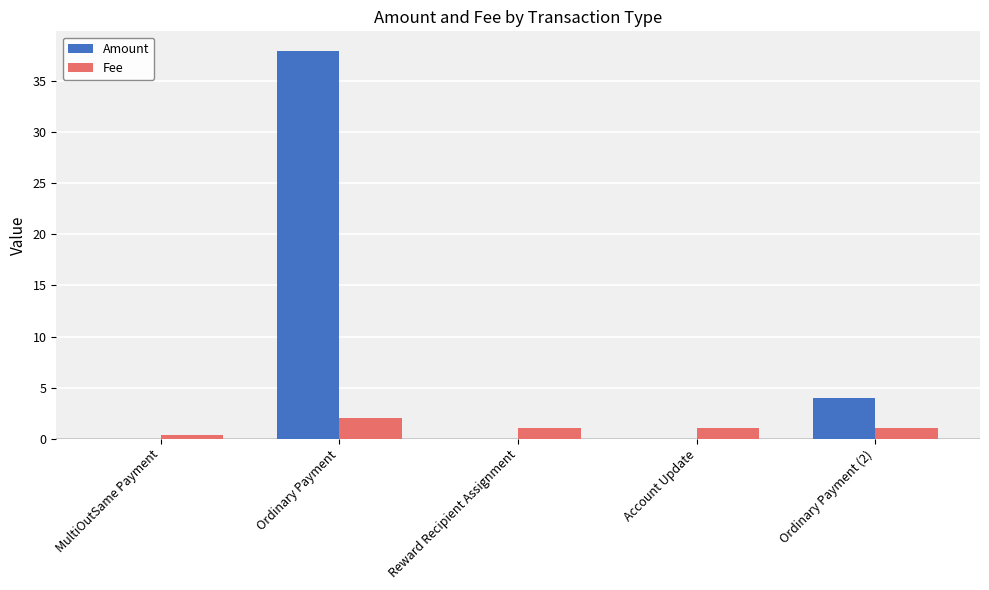

At which category does the chart reach its peak across all series?

Ordinary Payment